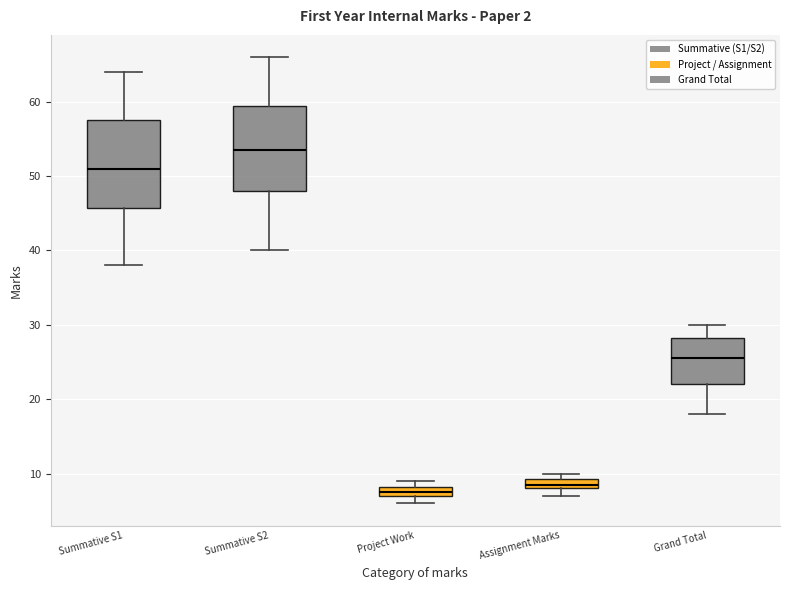

Where does the lower whisker of the box for Summative S1 end on the y-axis? The values are not printed on the chart, so give them approximately, as read against the axis.

38